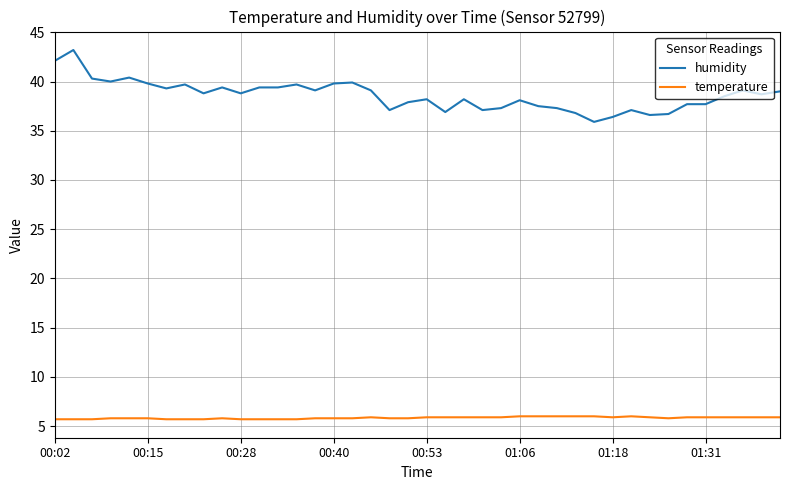

List the series in order of their overall mean, highest first.

humidity, temperature